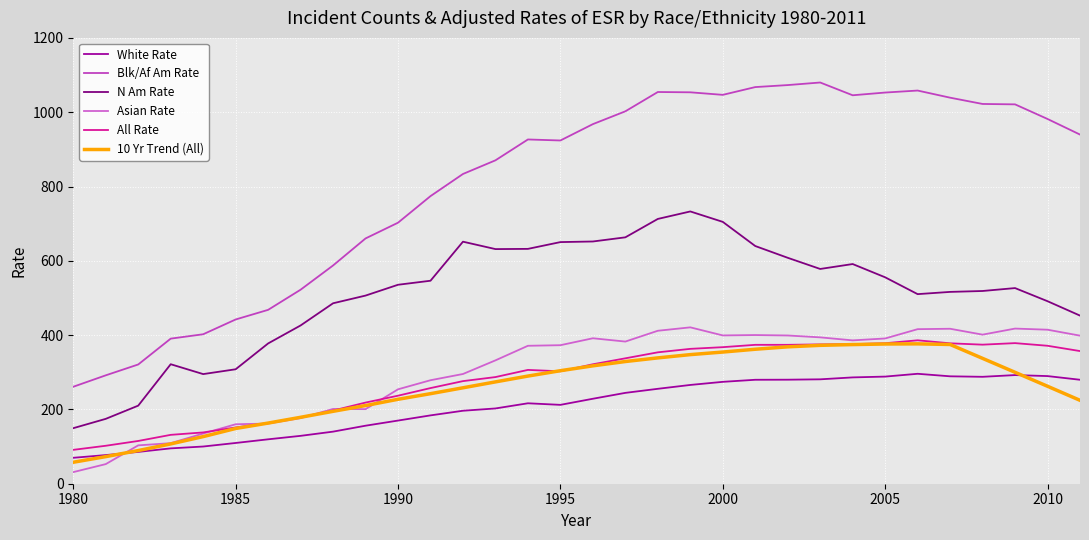

Is this an area chart (filled region under the line)?

No